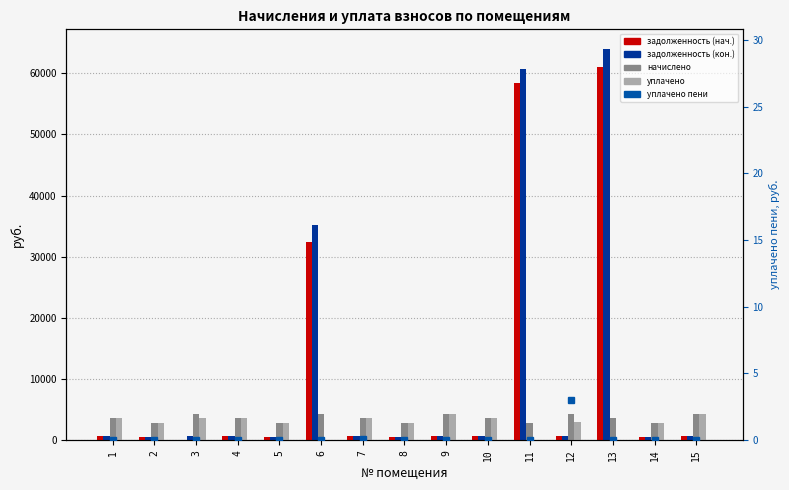

What is the sum of all задолженность (кон.) values?

167153.2